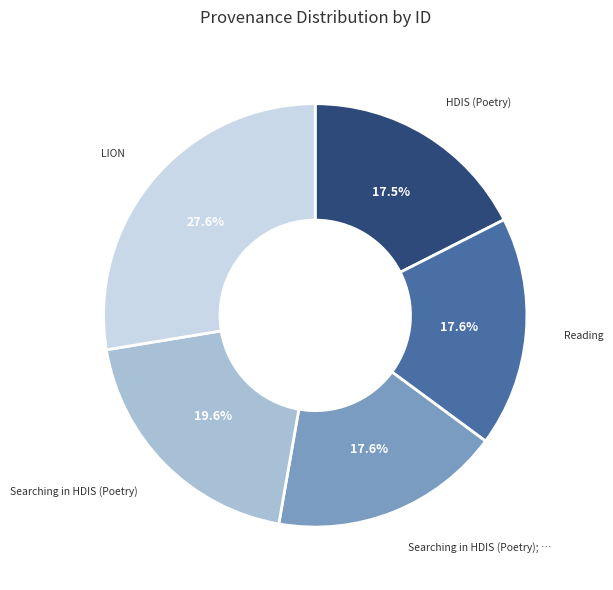

Is there a majority slice in this chart?

No